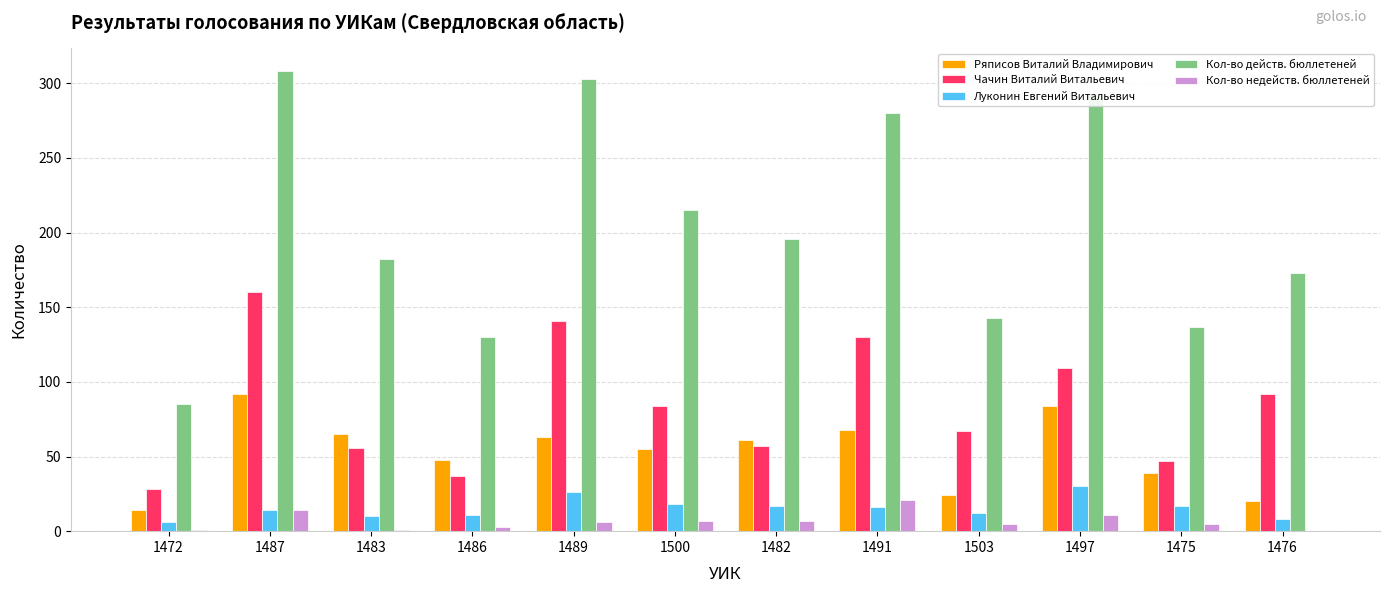

What is the sum of all Чачин Виталий Витальевич values?

1008